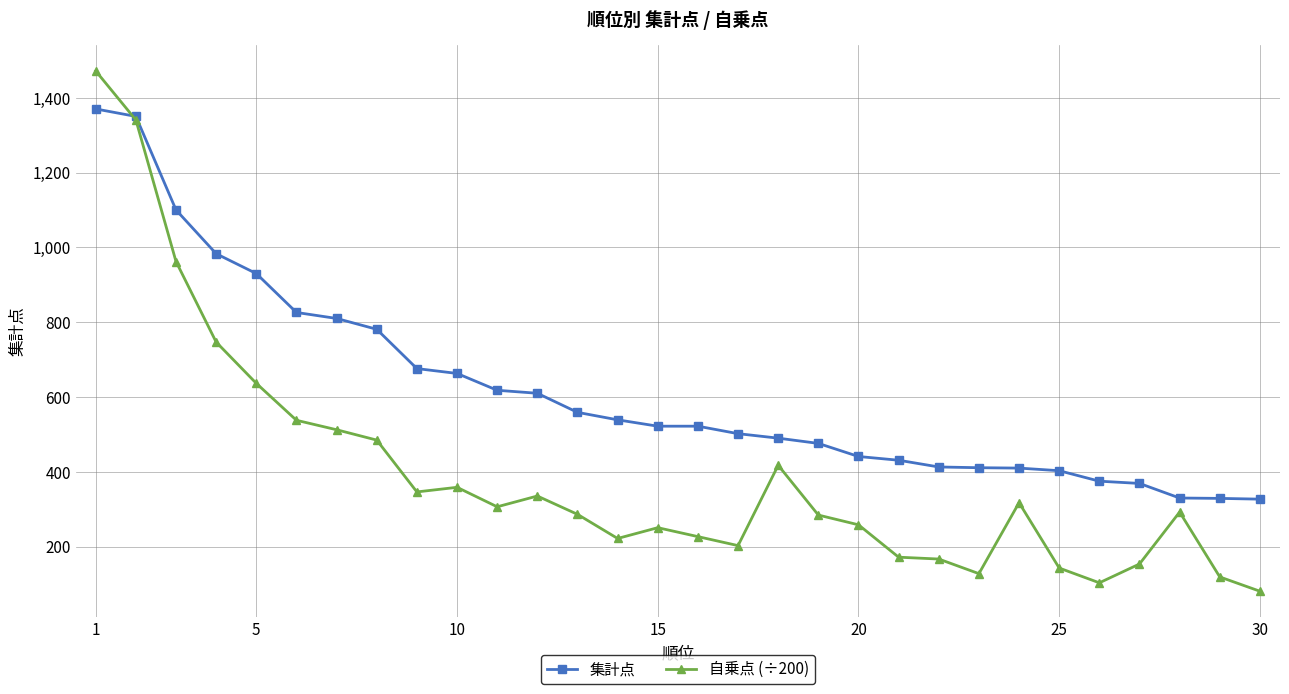

Which series has the largest total across all categories?

集計点